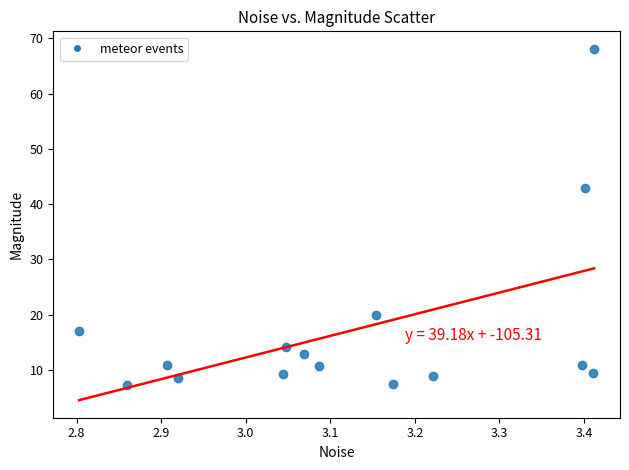

What Y value in the scatter plot is closest to 37?

42.9